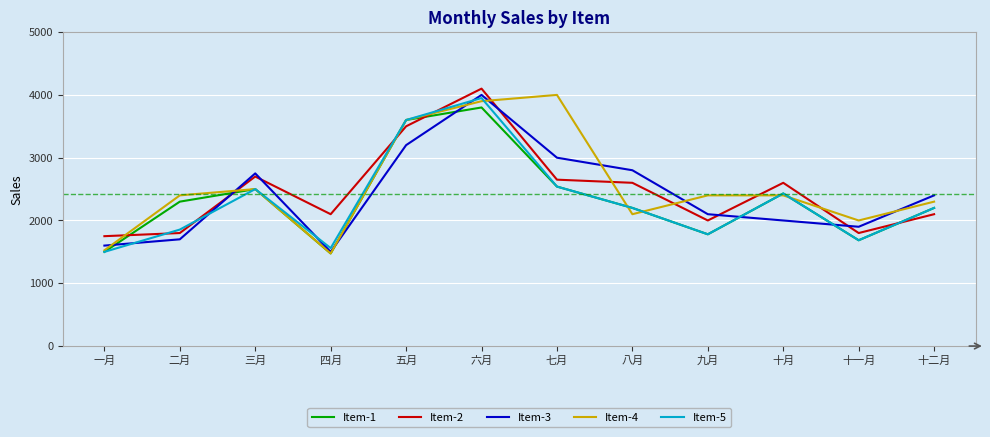

What is the difference between the highest and lowest values at 十月?

600